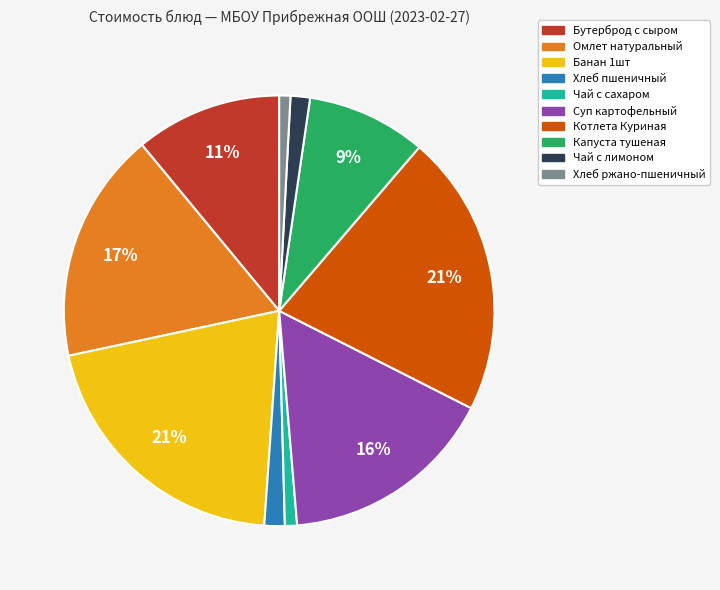

Which has a higher value, Бутерброд с сыром or Чай с сахаром?

Бутерброд с сыром